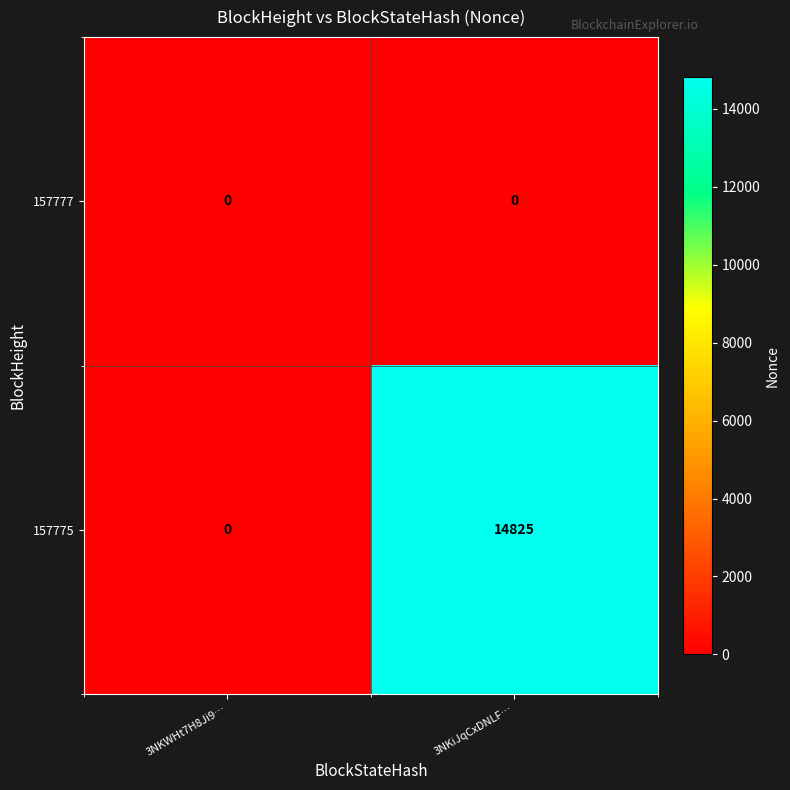

Which series has the largest range (max minus min)?

157775